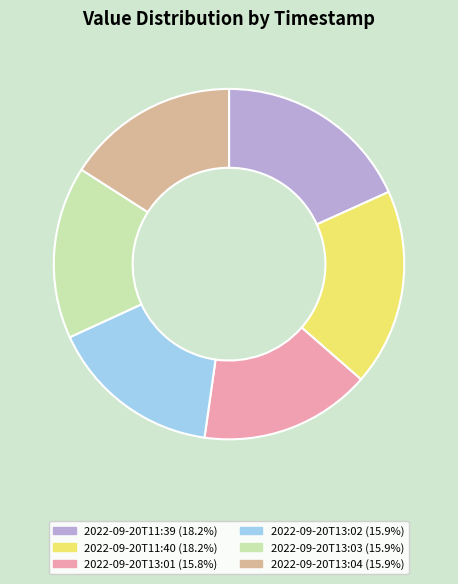

To the nearest percent, what is the difference between the 2022-09-20T11:39 and 2022-09-20T13:01 slice percentages?

2%